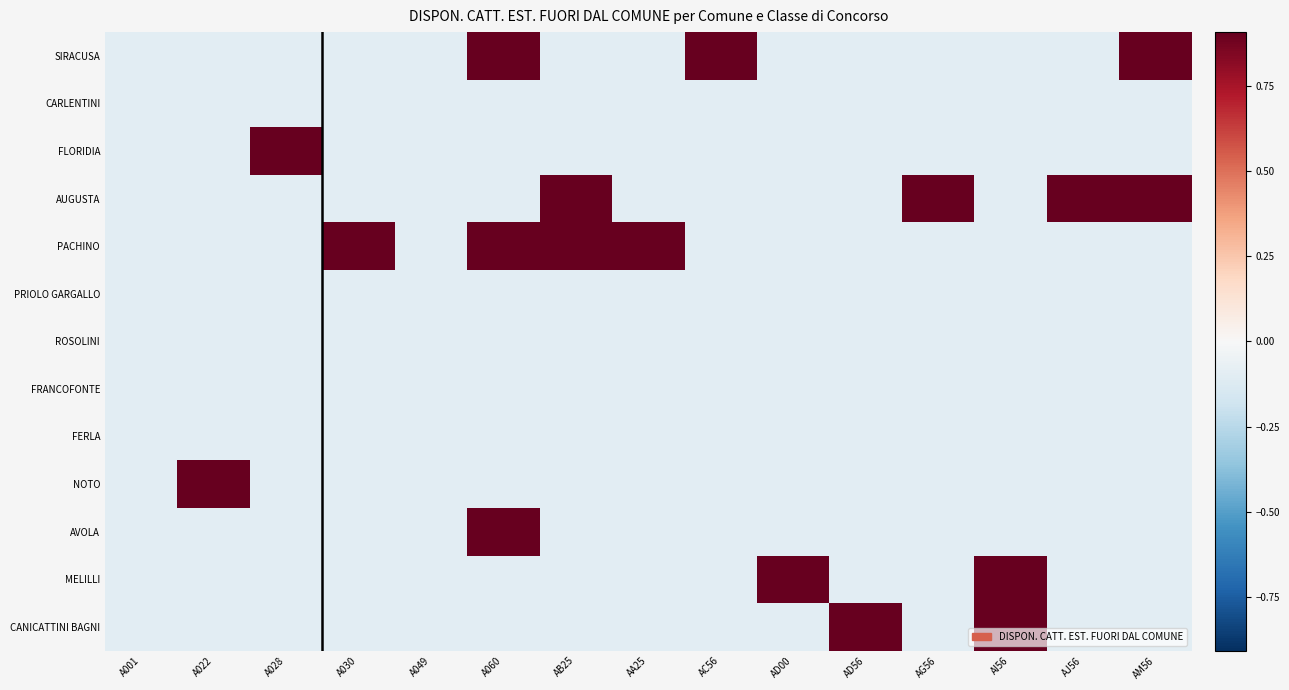

Rank the series at AI56 from highest to lowest value.

MELILLI, CANICATTINI BAGNI, SIRACUSA, CARLENTINI, FLORIDIA, AUGUSTA, PACHINO, PRIOLO GARGALLO, ROSOLINI, FRANCOFONTE, FERLA, NOTO, AVOLA